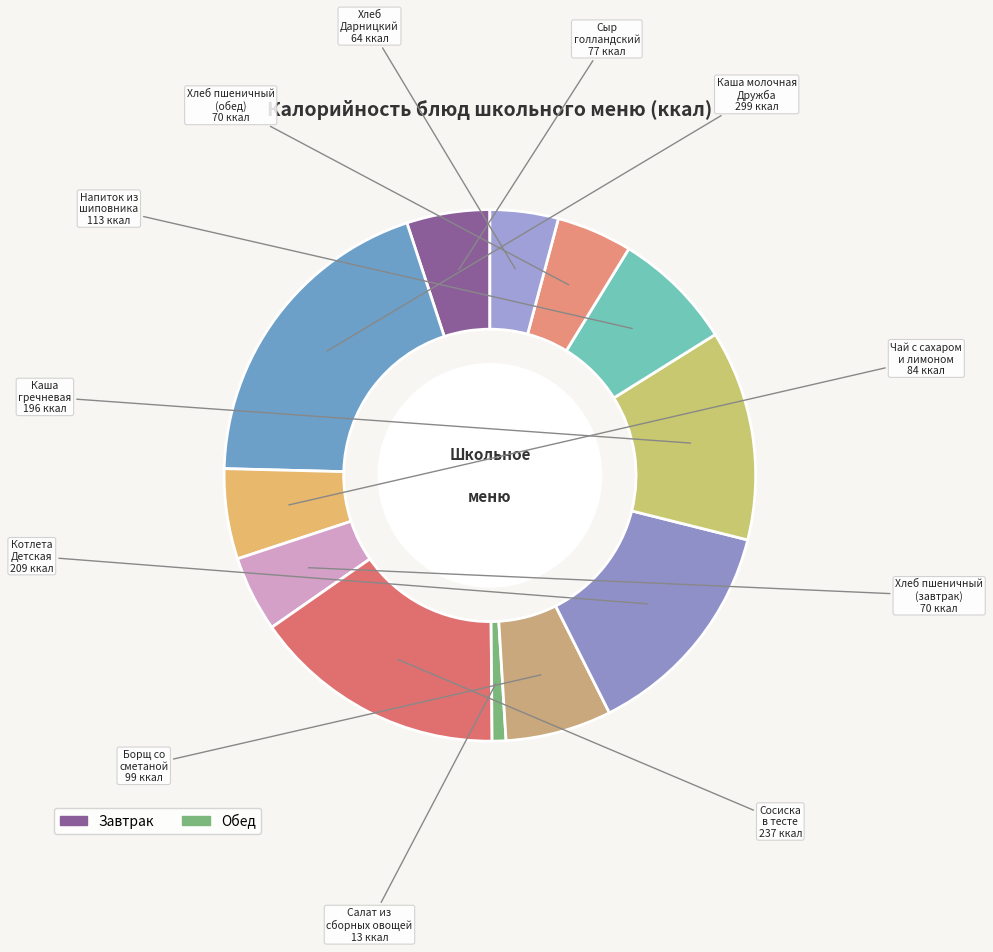

Which slice is the largest?

Каша молочная Дружба с маслом